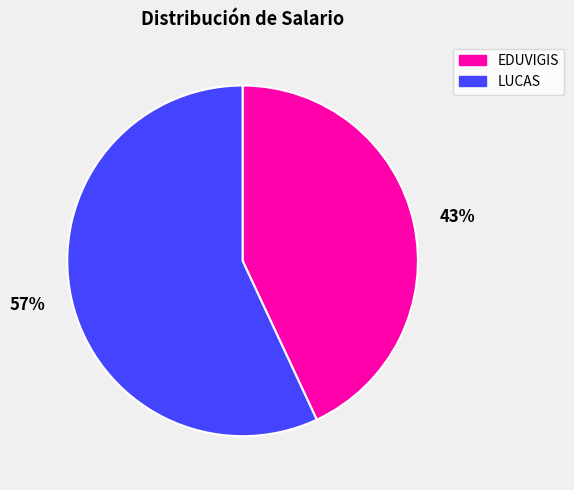

Between 43% and 57%, which is larger?

57%